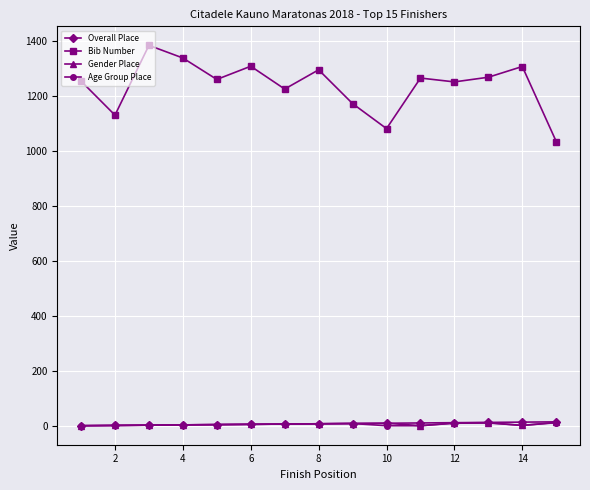

What is the value of the Overall Place point at the 8th from the left?

8